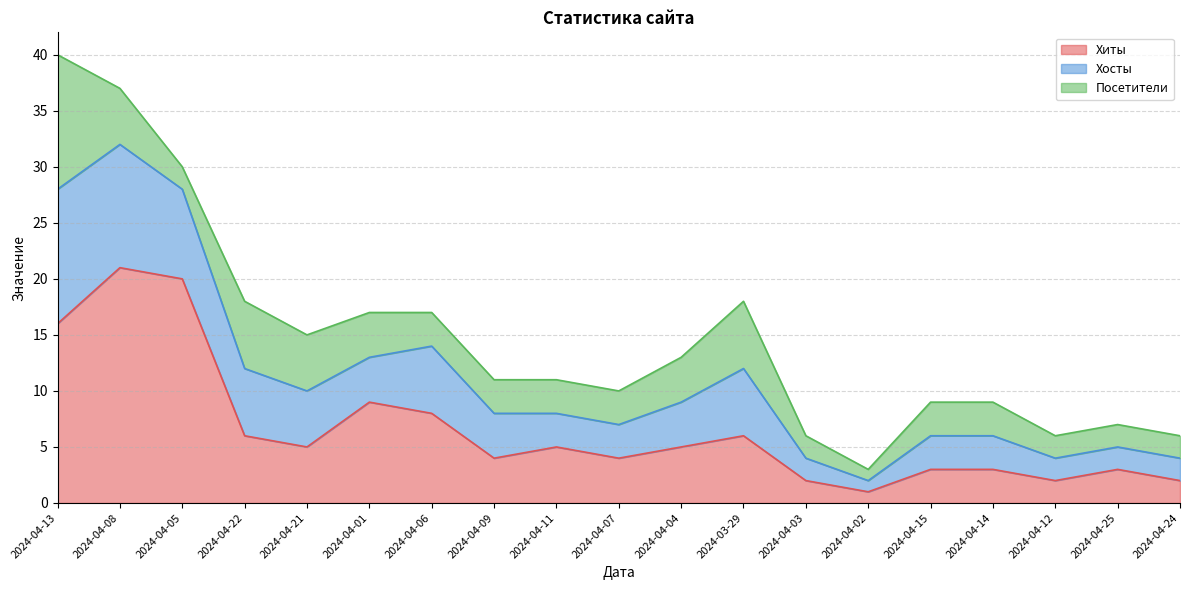

What is the maximum value for Хиты?

21